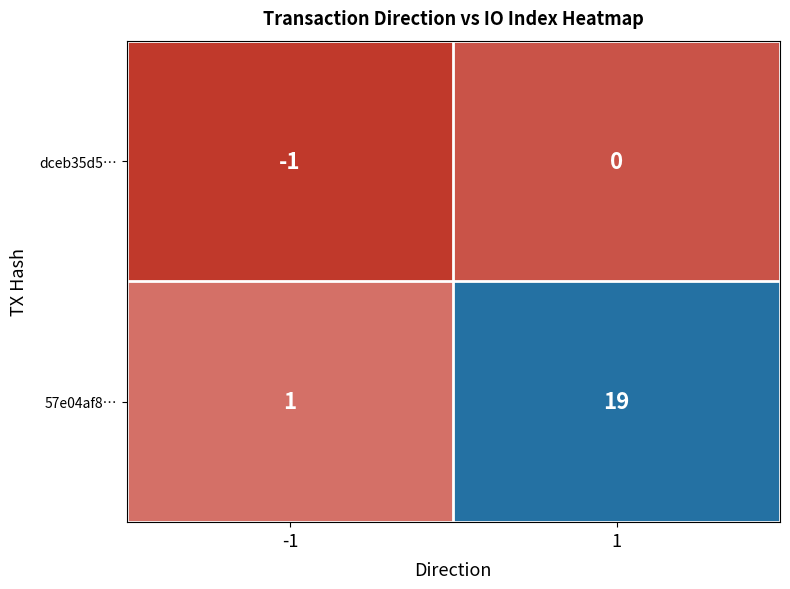

List the series in order of their overall mean, highest first.

57e04af8…, dceb35d5…